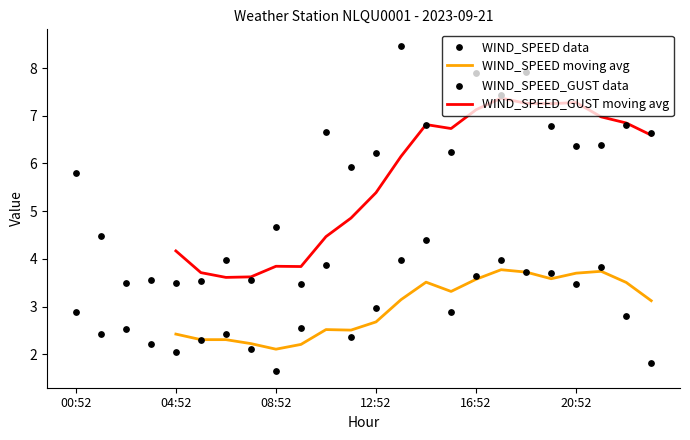

What is the total value across all series at 21:52?

10.2